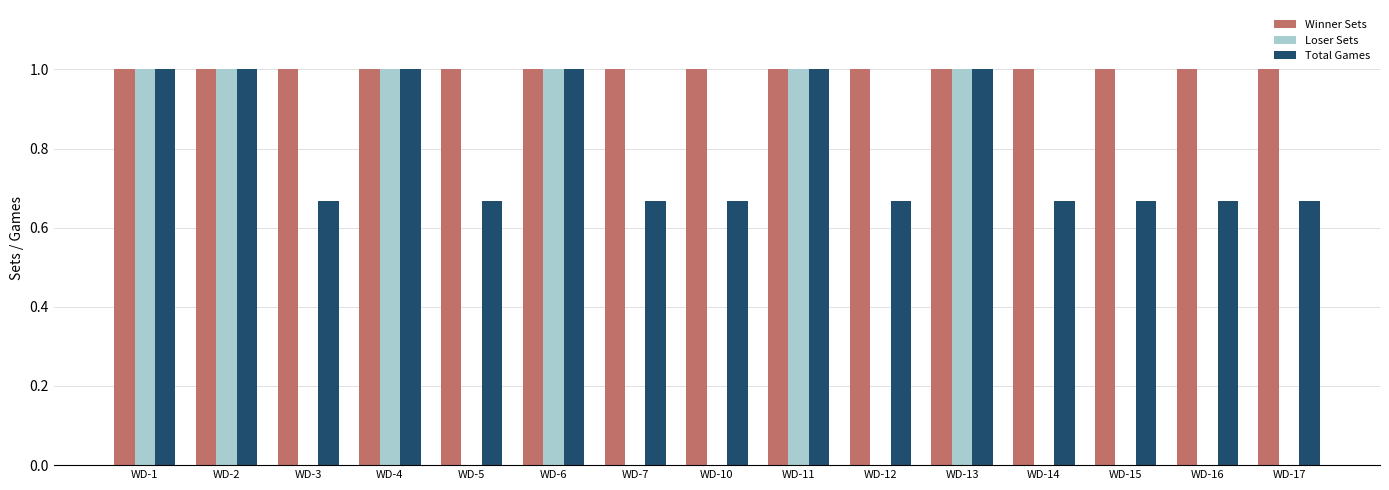

What is the sum of the Loser Sets values at WD-2 and WD-13?

2.0